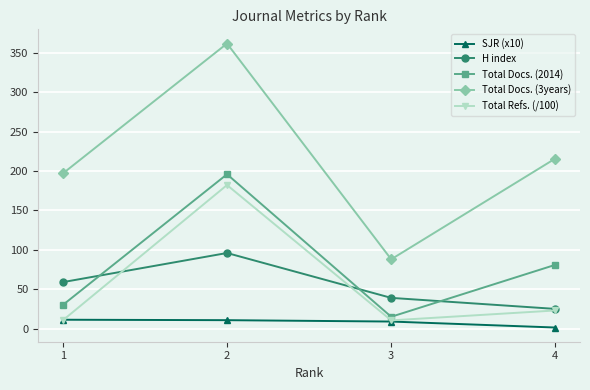

Which series changed the most between 1 and 3?

Total Docs. (3years)